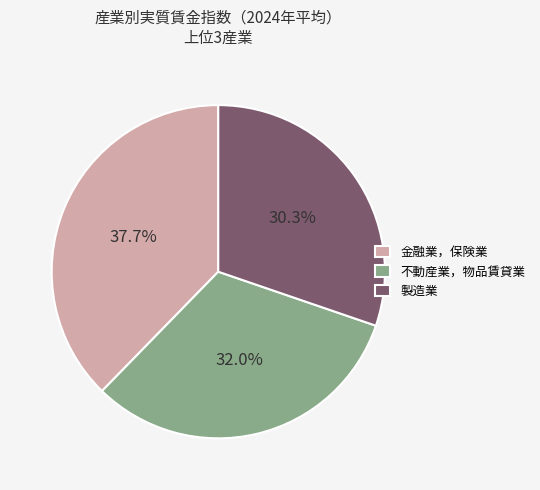

How many segments does this pie chart have?

3